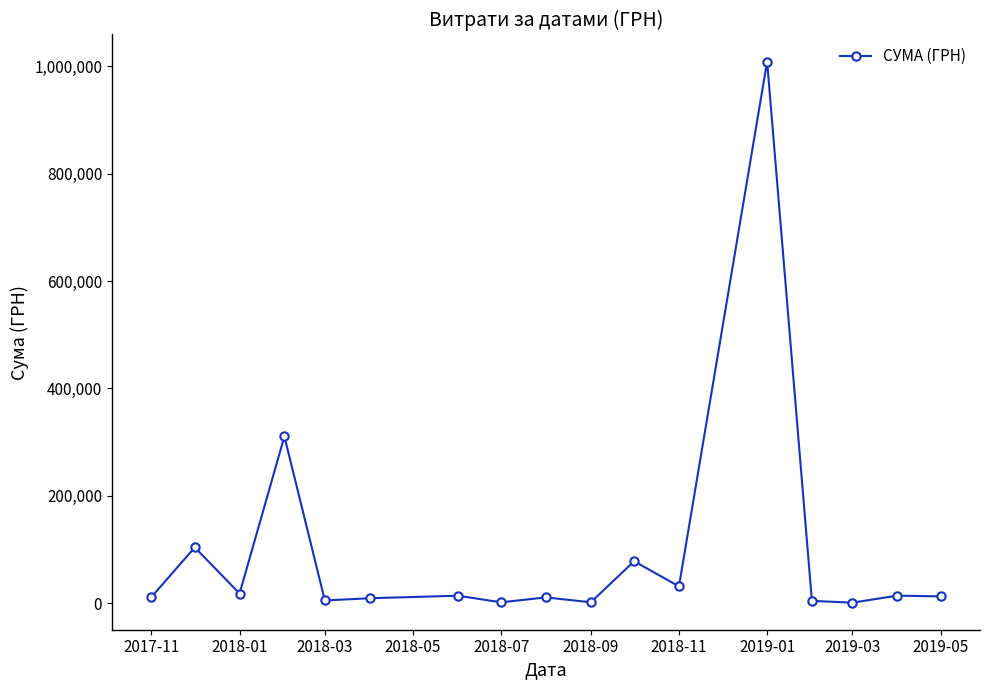

What is the value of the 12th point from the left?

30937.5